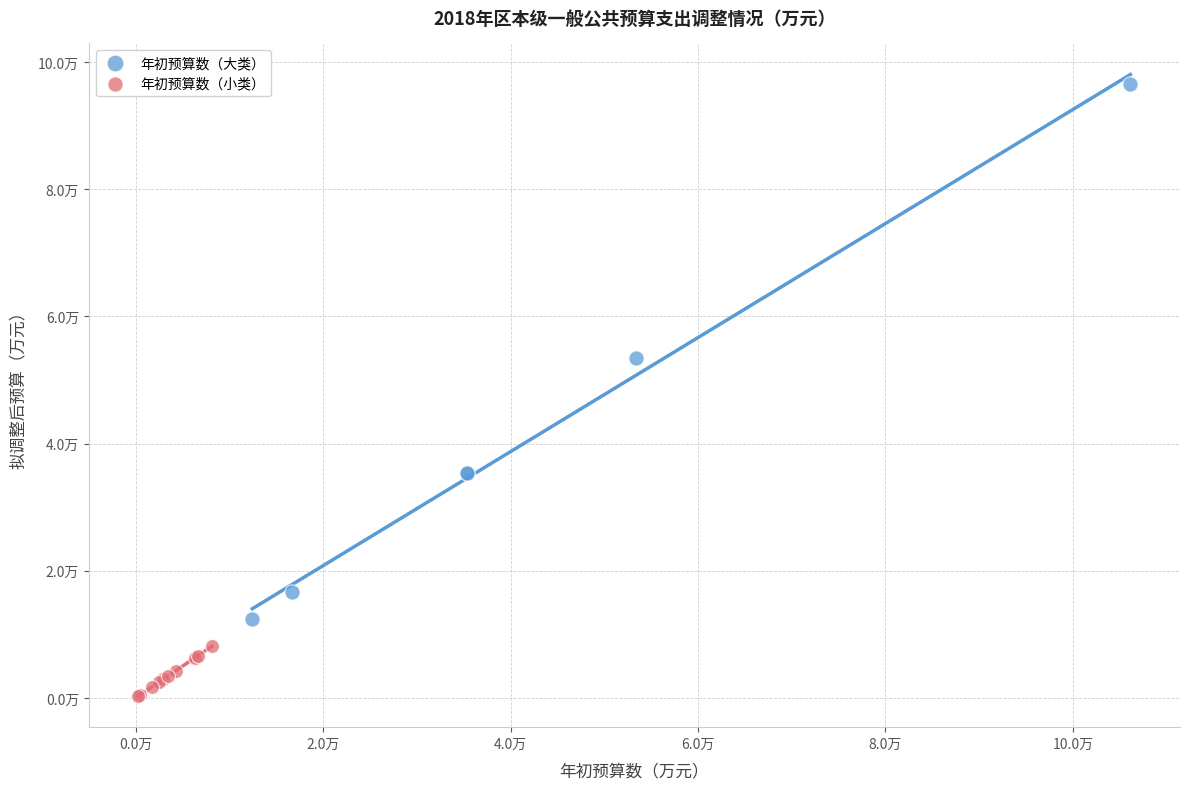

Which series has the largest Y range (max minus min)?

年初预算数（大类）